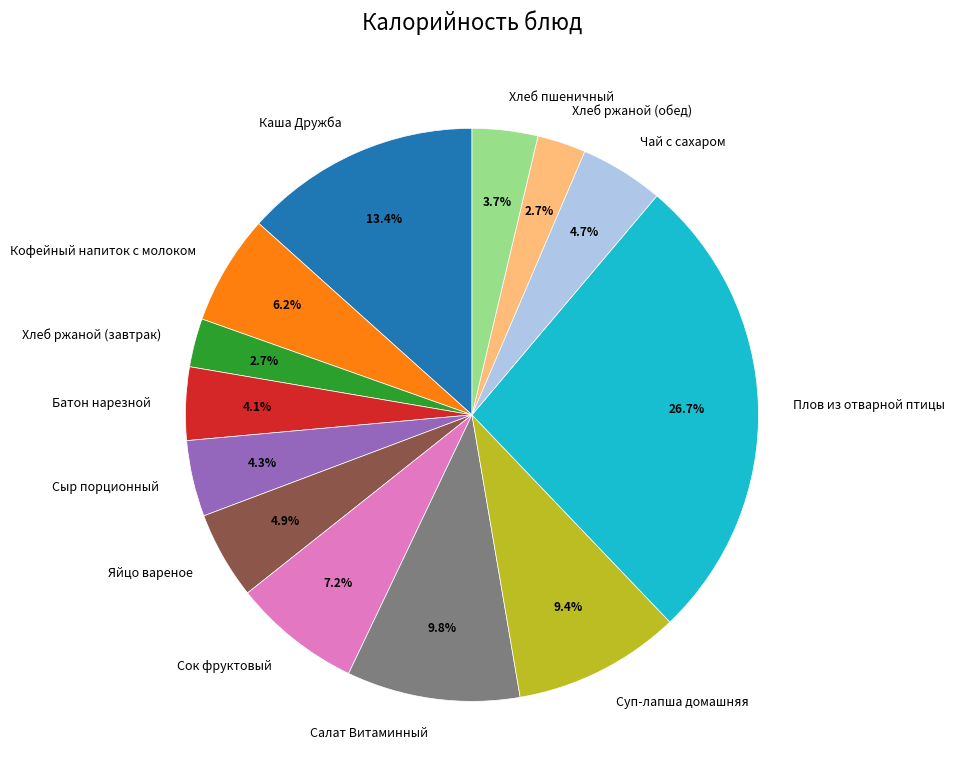

What percentage is NOT represented by Сыр порционный?

95.7%